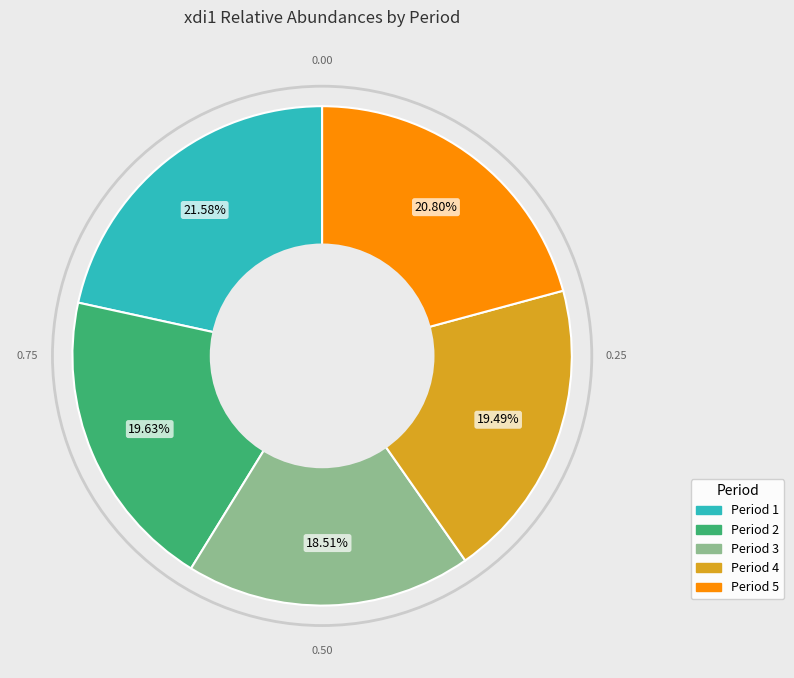

How many segments does this pie chart have?

5